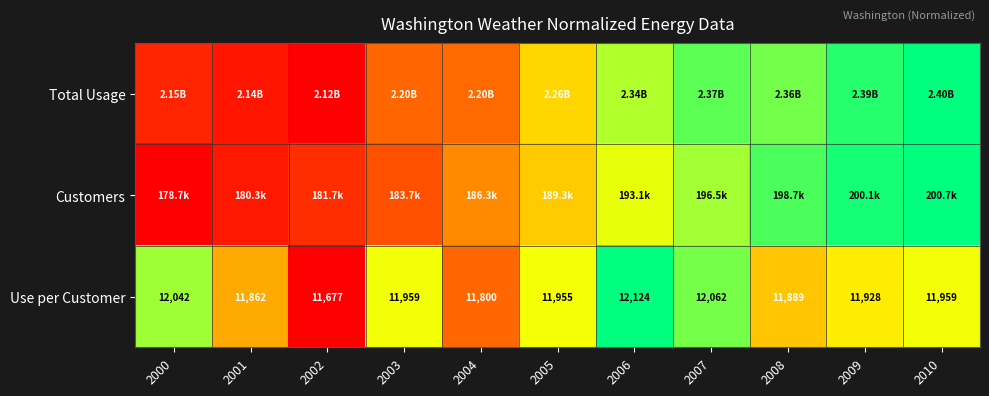

How many values in the Customers series exceed 0?

10